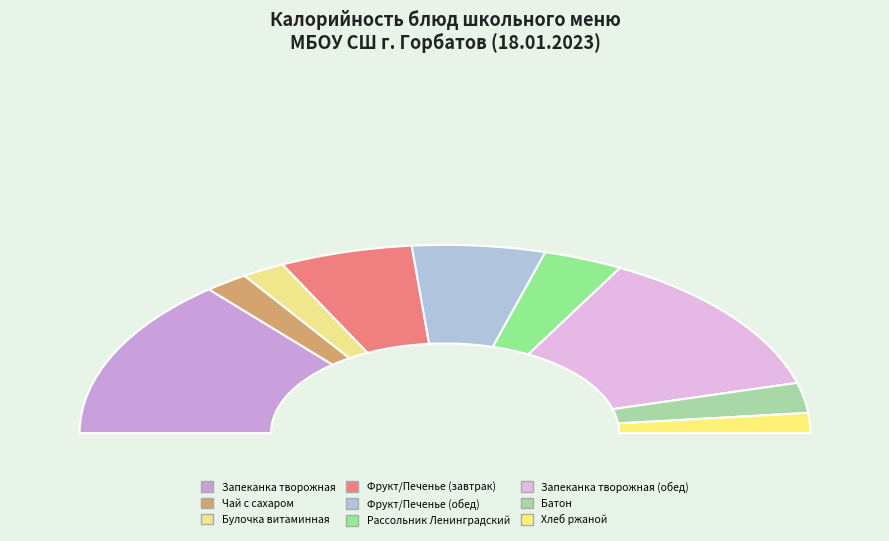

What is the largest slice in the pie chart?

Запеканка творожная